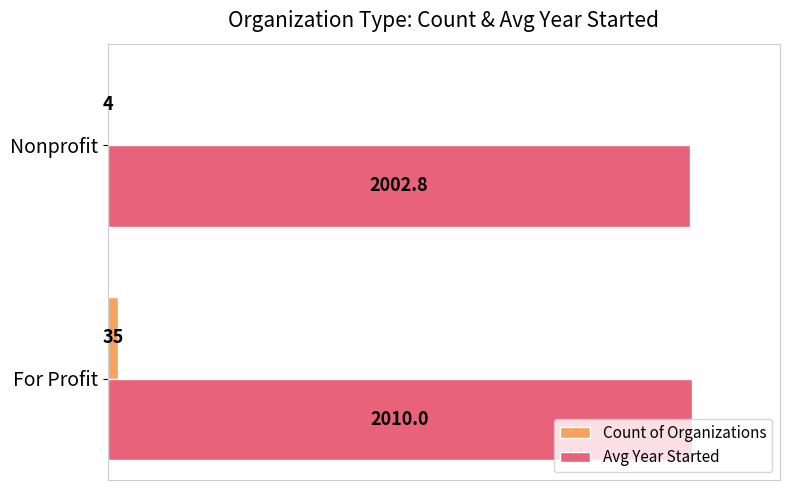

Between For Profit and Nonprofit, which series saw the biggest shift?

Count of Organizations